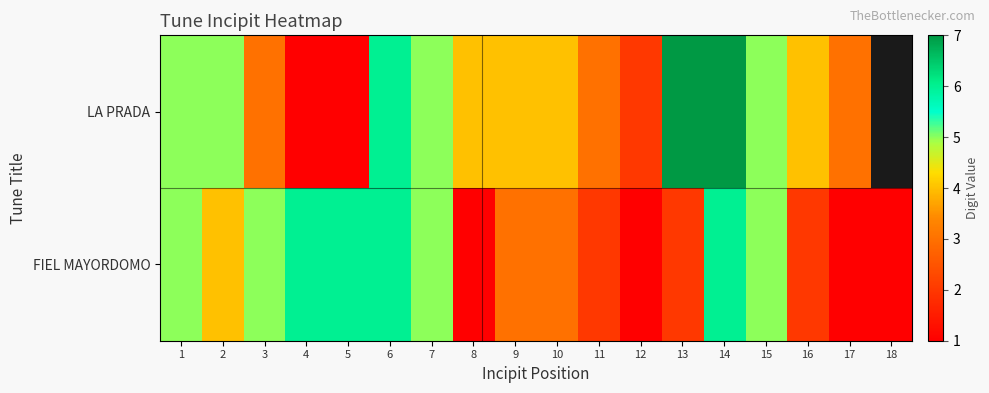

List the labels in order of FIEL MAYORDOMO value, largest first.

4, 5, 6, 14, 1, 3, 7, 15, 2, 9, 10, 11, 13, 16, 8, 12, 17, 18